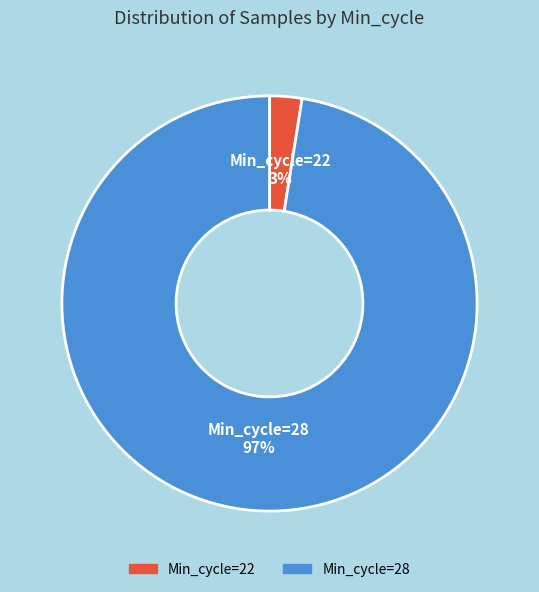

Is there any slice that represents more than half of the pie?

Yes